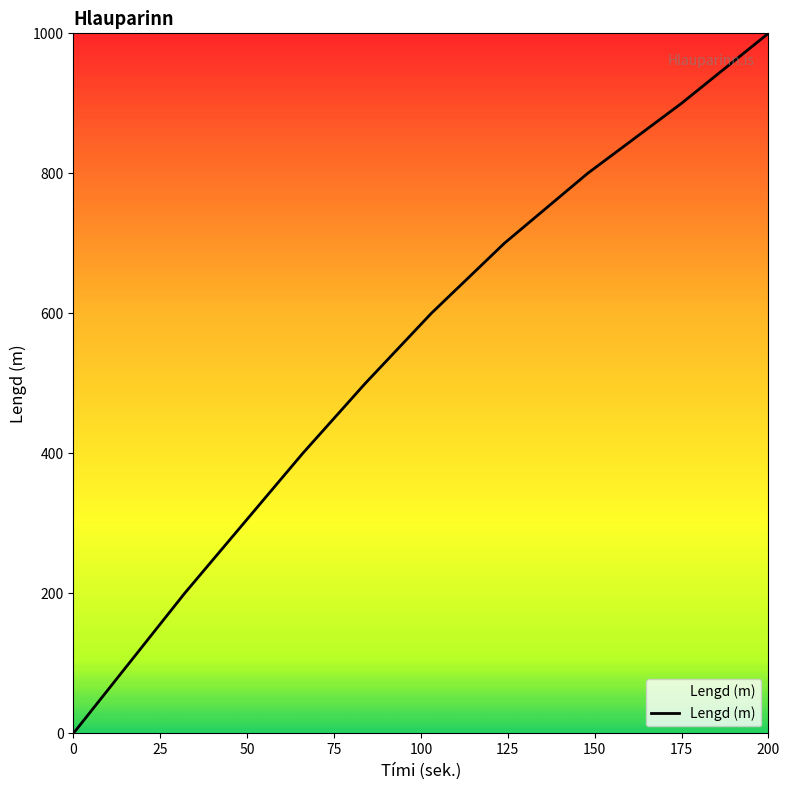

What is the difference between the maximum and minimum values?

1000